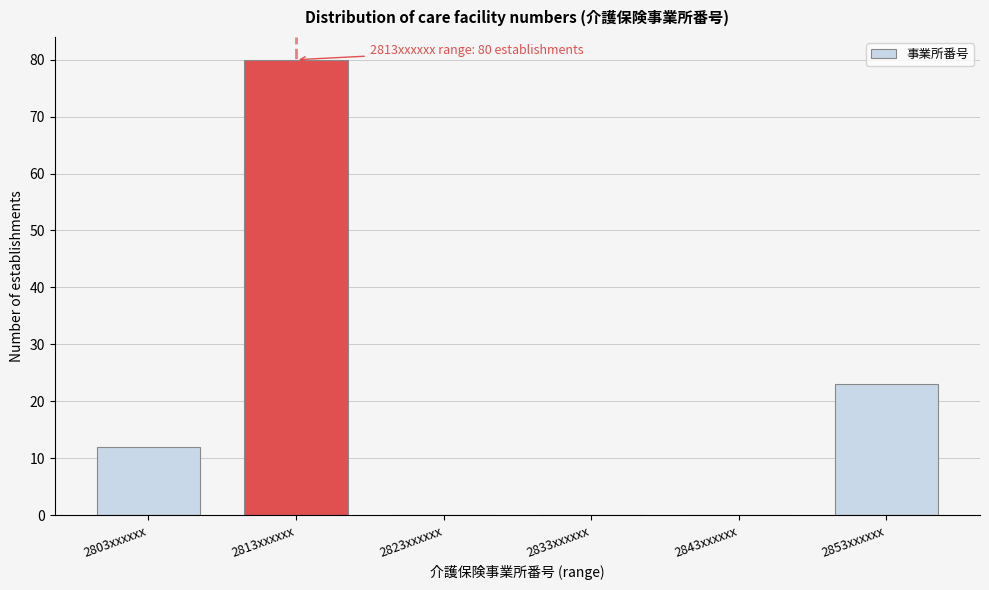

Reading left to right, transcribe all the data shown in this chart.

2803xxxxxx=12	2813xxxxxx=80	2823xxxxxx=0	2833xxxxxx=0	2843xxxxxx=0	2853xxxxxx=23